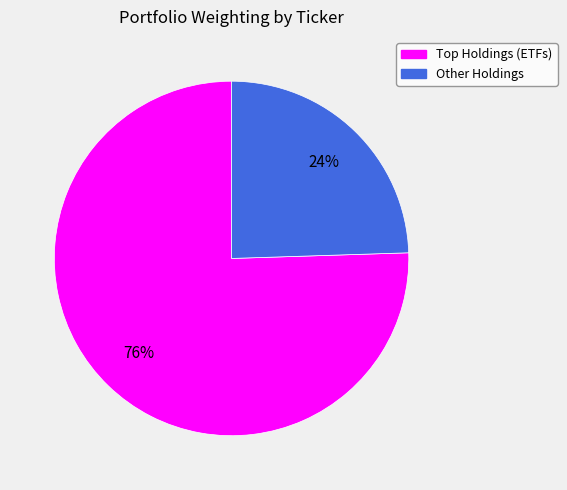

Is there a majority slice in this chart?

Yes